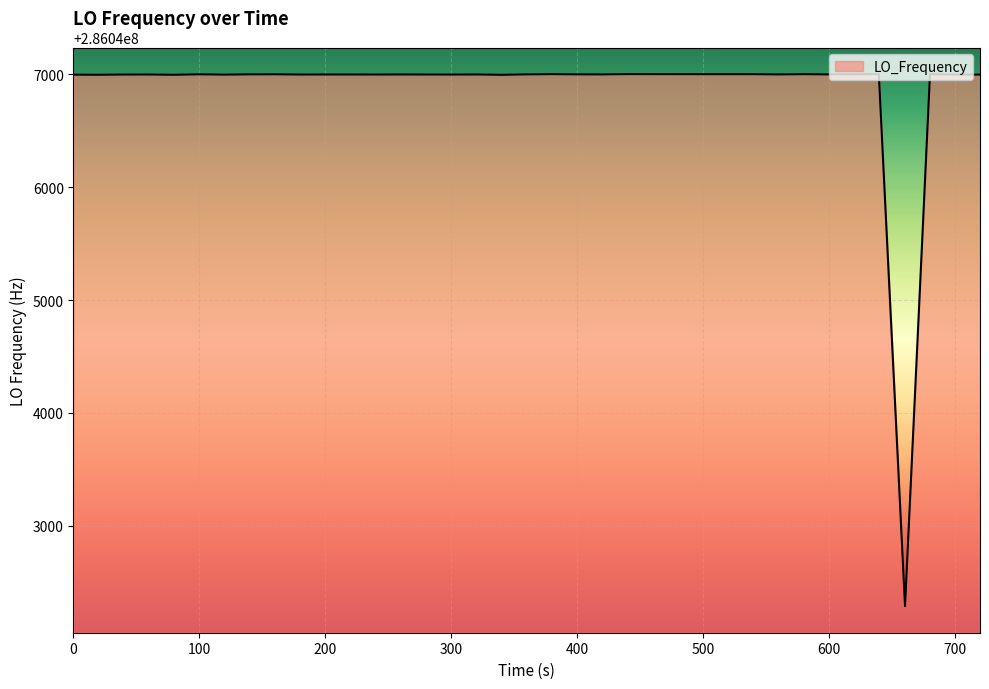

What is the greatest value displayed?

286047001.2